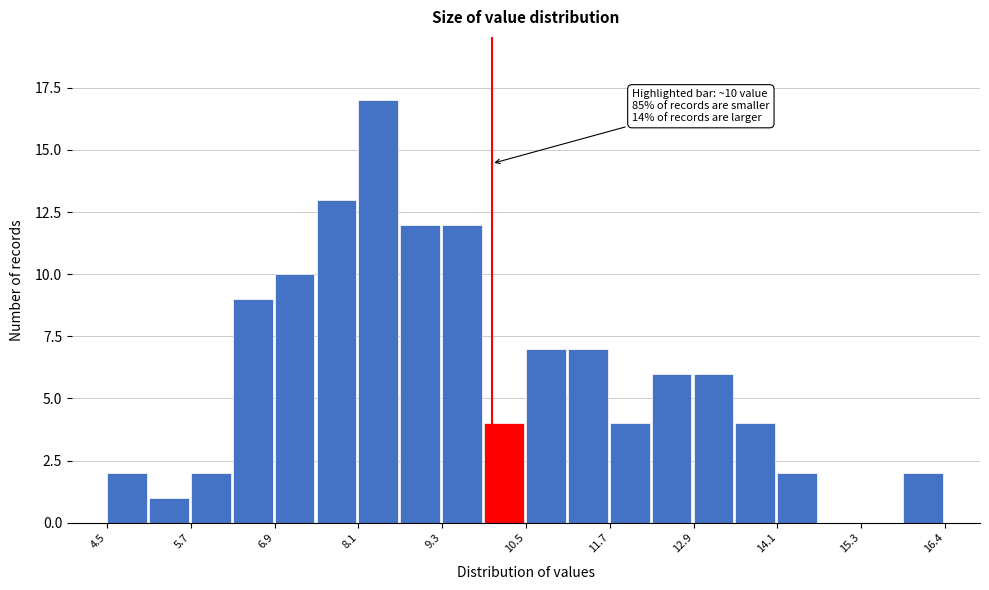

Read against the x-axis, roughly where is the centre of the tallest bar?

8.4